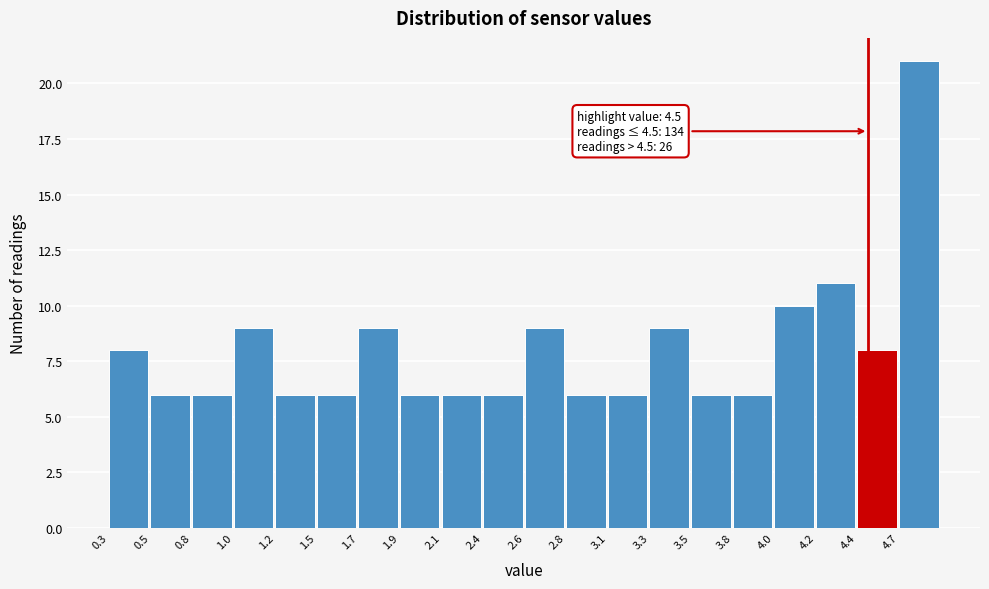

Over which range of the x-axis is the bar tallest?

4.67 to 4.90